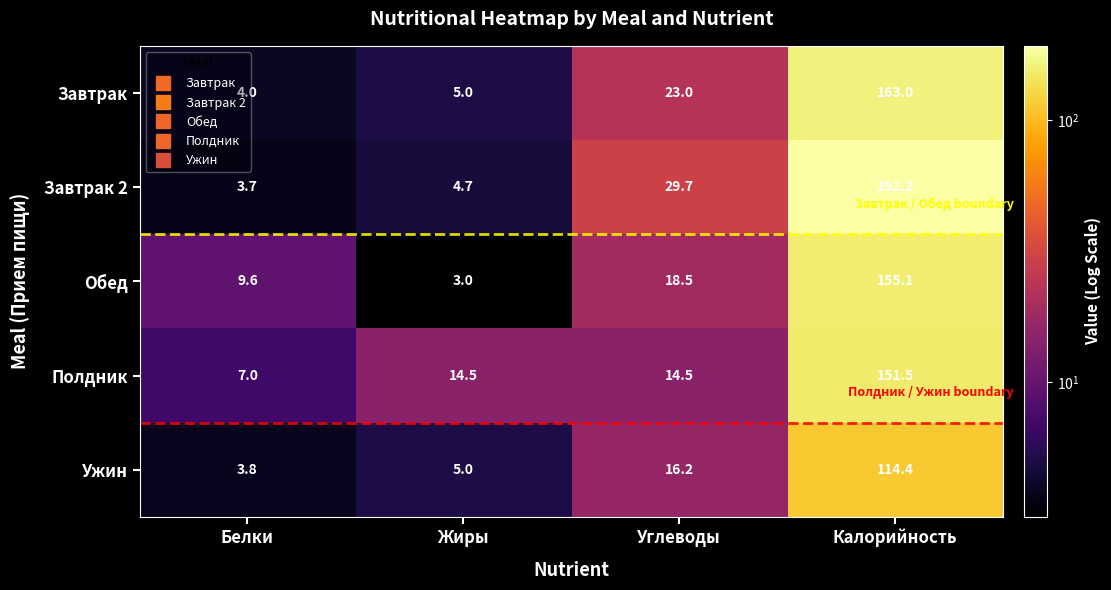

At which label does Полдник first exceed 14?

Жиры